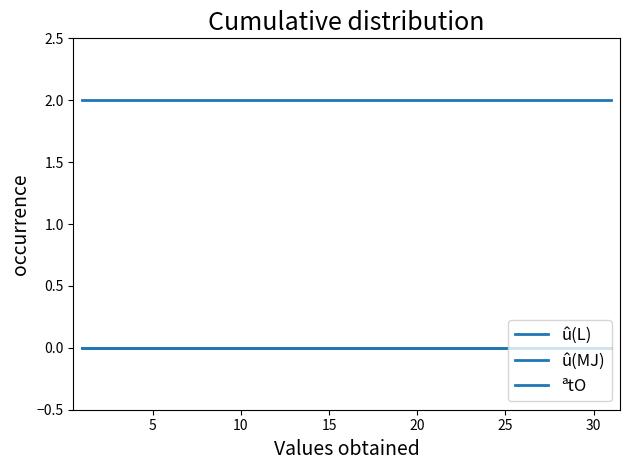

True or false: û(L) has more than 0 points higher than both neighbors.

False